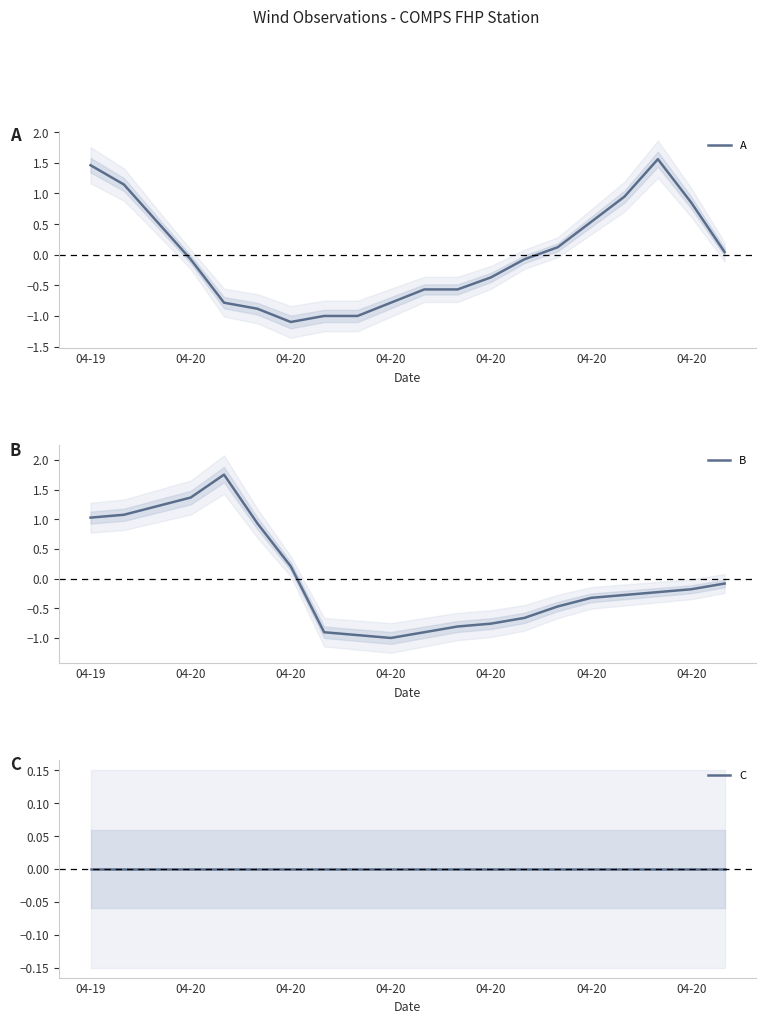

In B, how many points are higher than both neighbors (excluding endpoints)?

1